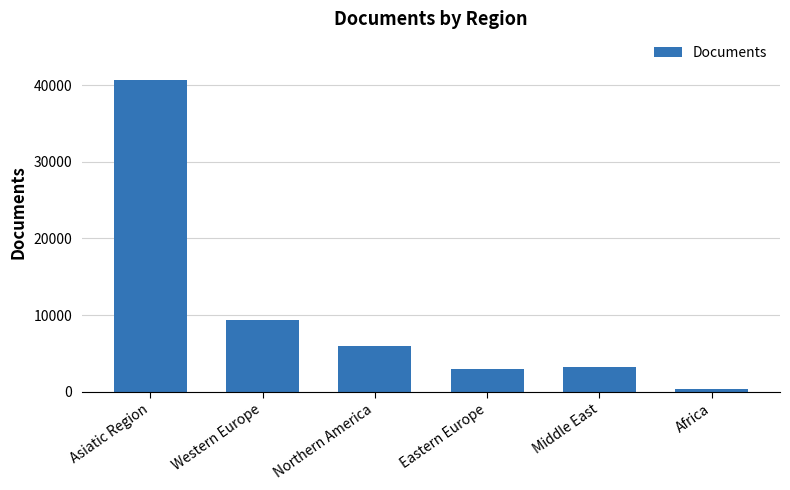

How many data points does each series have?

6